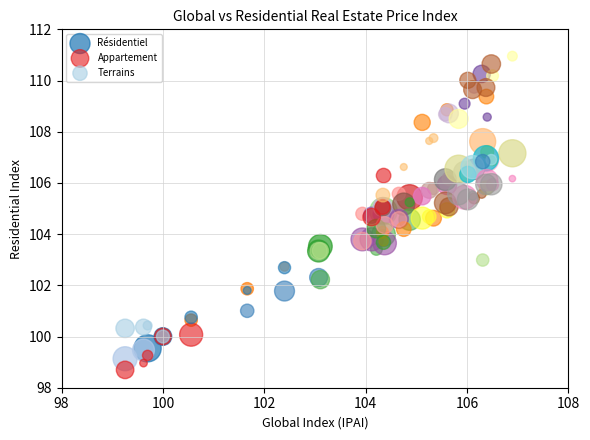

Which series has the widest spread of Y values?

Terrains